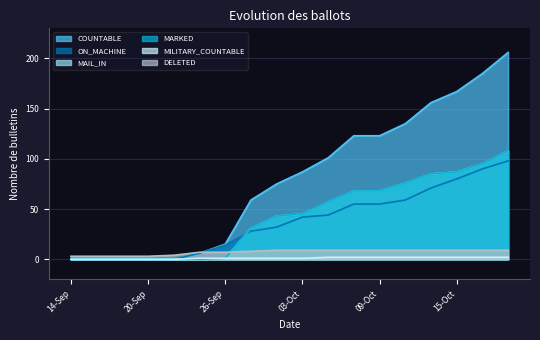

At how many categories does at least one series exceed 170?

2